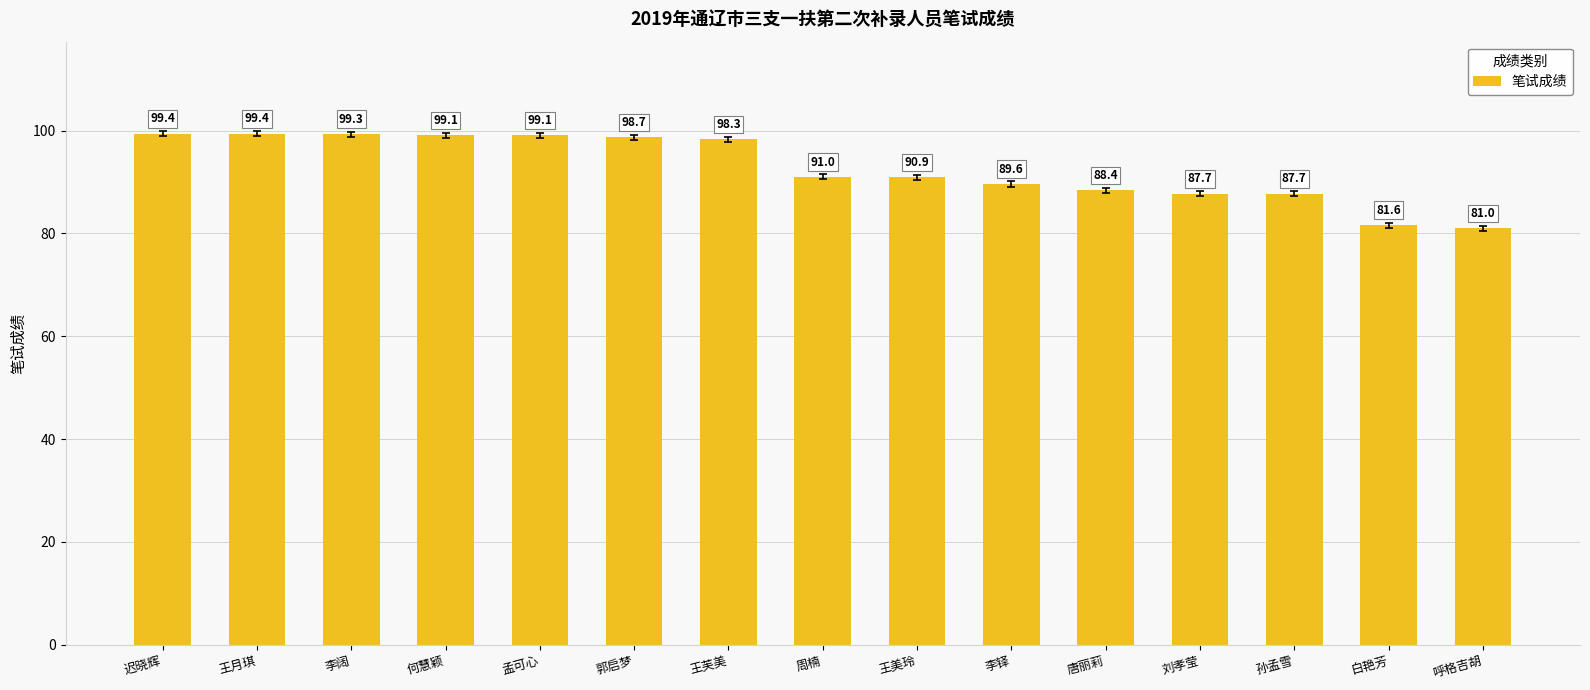

What is the difference between the values at 唐丽莉 and 李铎?

1.2